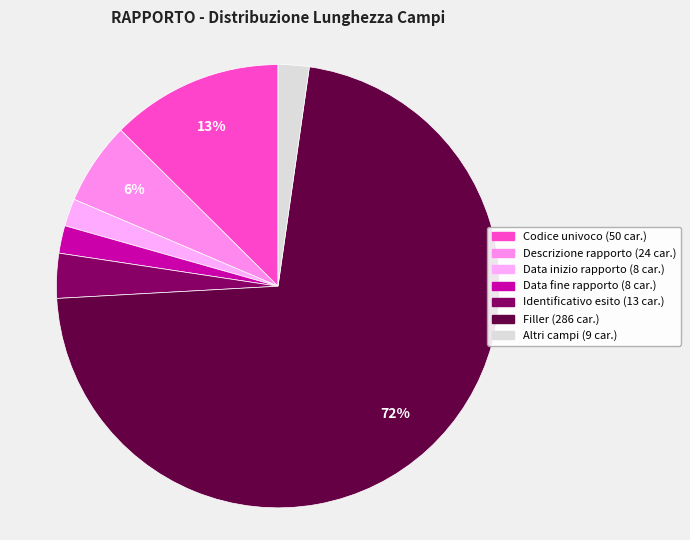

Is there a majority slice in this chart?

Yes